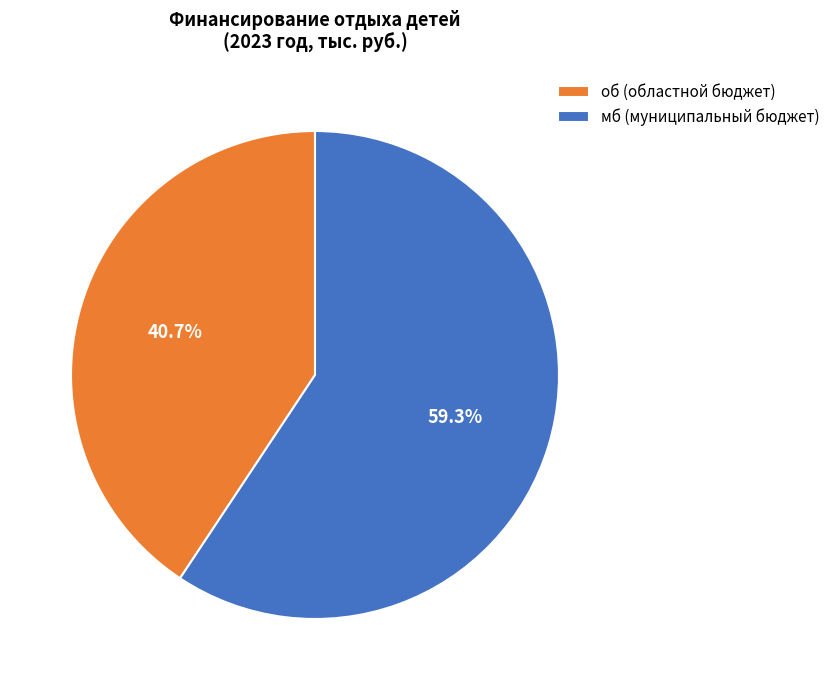

What portion of the pie excludes об (областной бюджет)?

59.3%